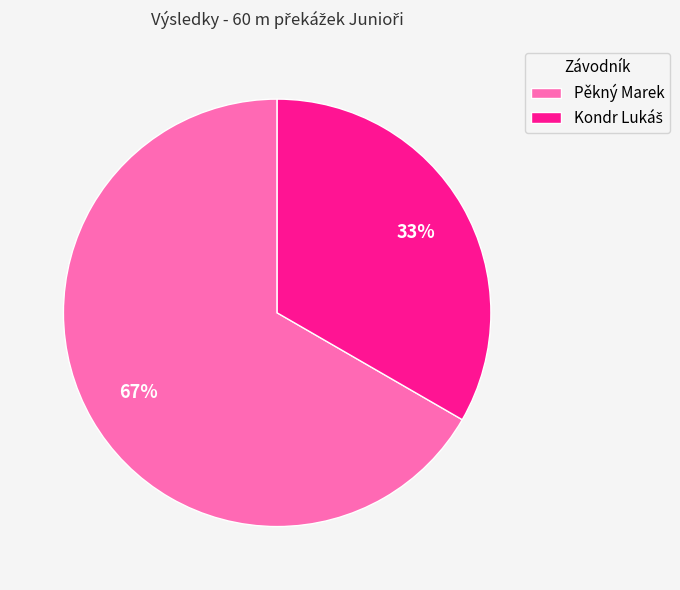

True or false: Pěkný Marek accounts for 67% of the total.

True